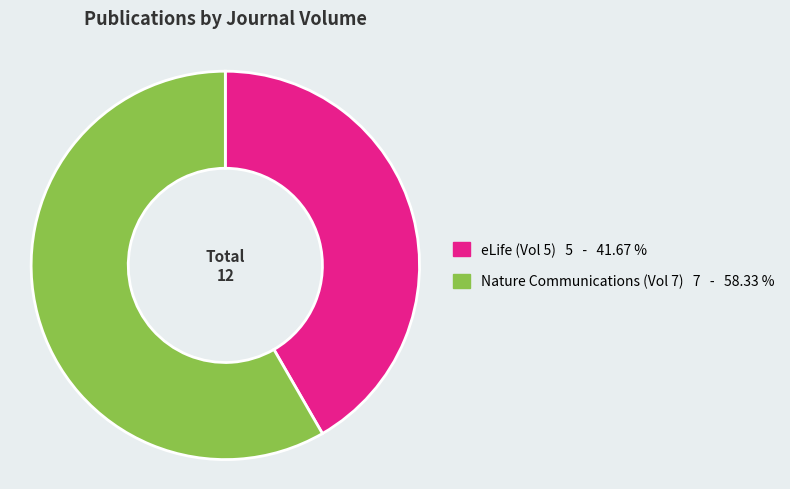

Which category has the biggest portion of the pie?

Nature Communications (Vol 7) 7 - 58.33 %